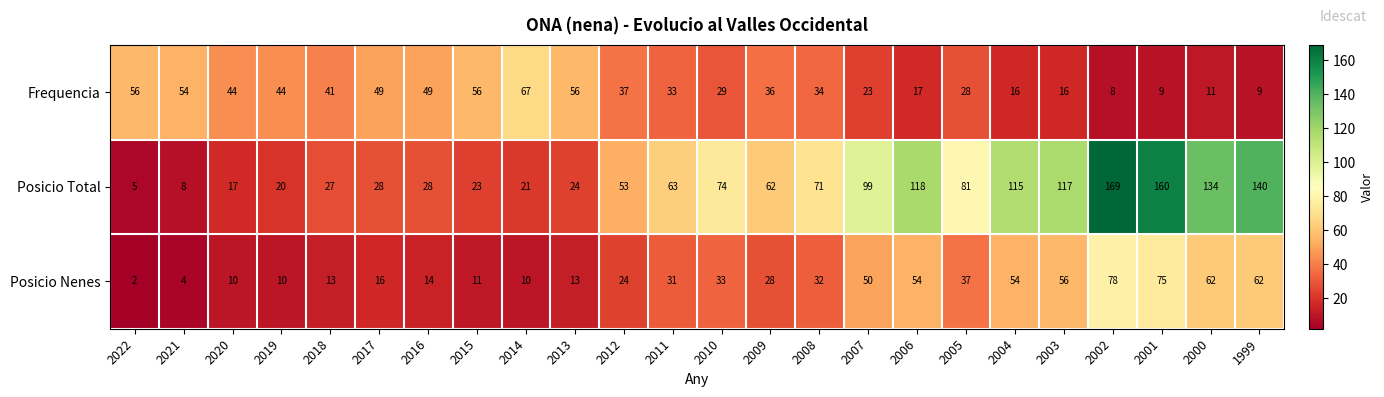

Rank the series by their maximum value, from lowest to highest.

Frequencia, Posicio Nenes, Posicio Total